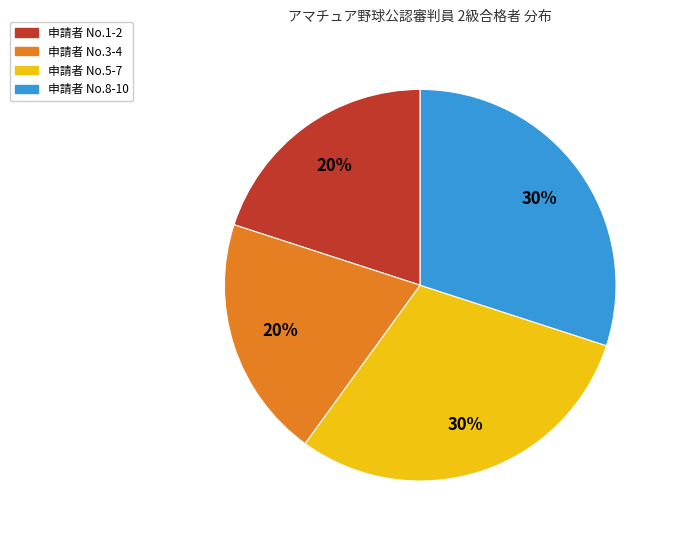

Does any single category account for the majority?

No